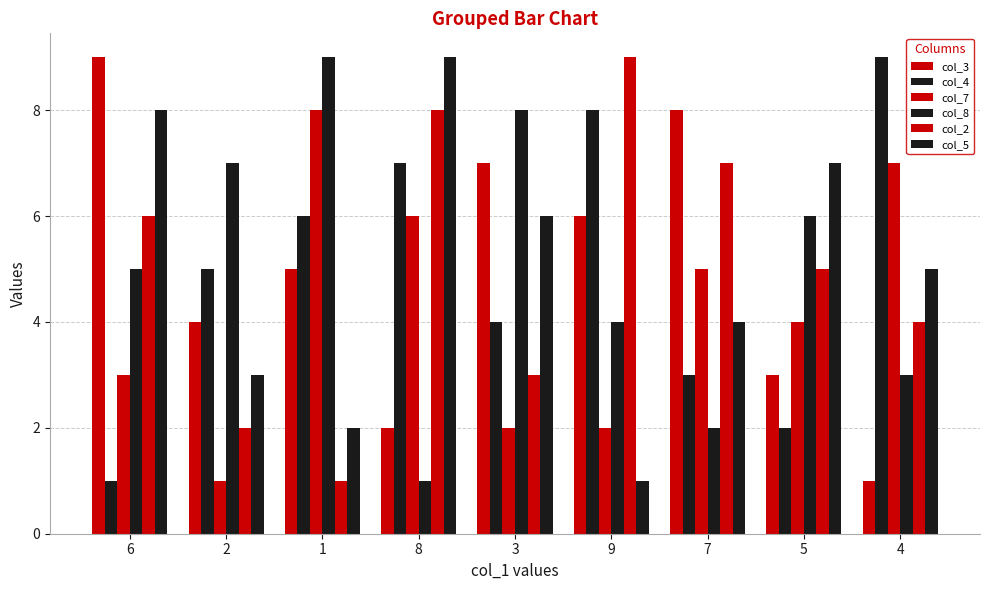

The col_2 series shows 8 at 8. True or false?

True